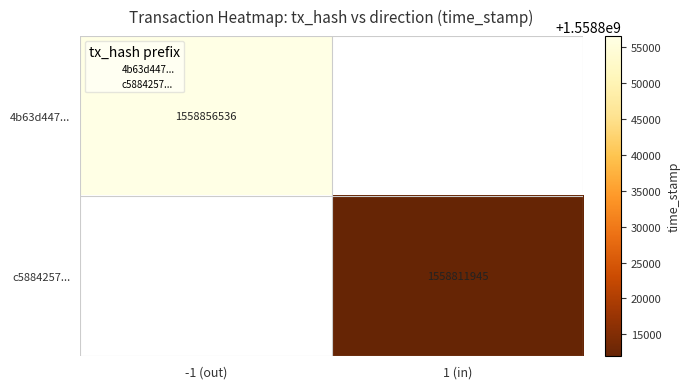

Which category has the lowest value in the c5884257... series?

-1 (out)